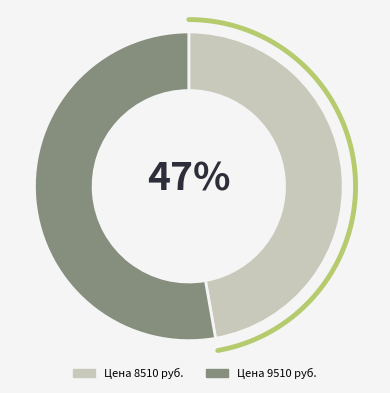

What is the difference between the highest and lowest values at 150х150x6000 (8510)?

1000